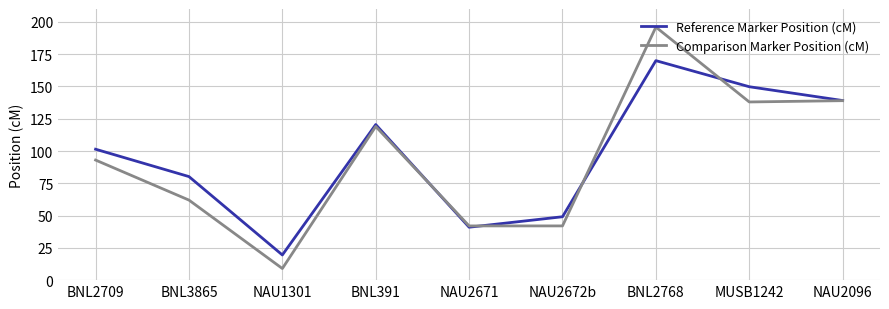

List the labels in order of Reference Marker Position (cM) value, smallest first.

NAU1301, NAU2671, NAU2672b, BNL3865, BNL2709, BNL391, NAU2096, MUSB1242, BNL2768